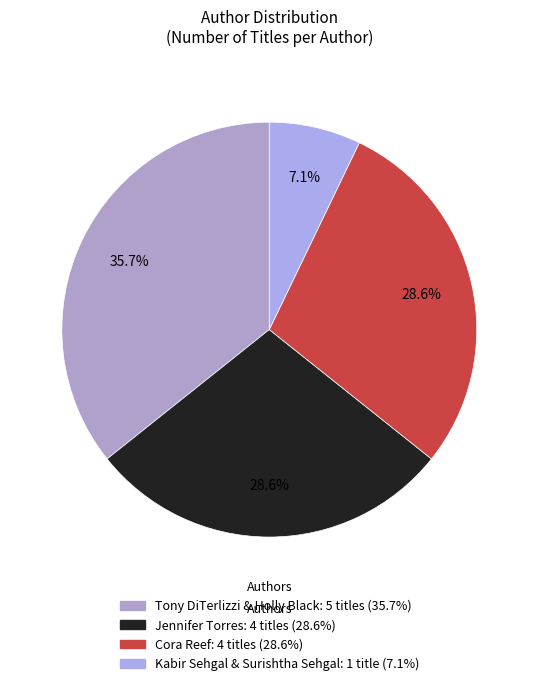

Count the number of slices in the pie.

4